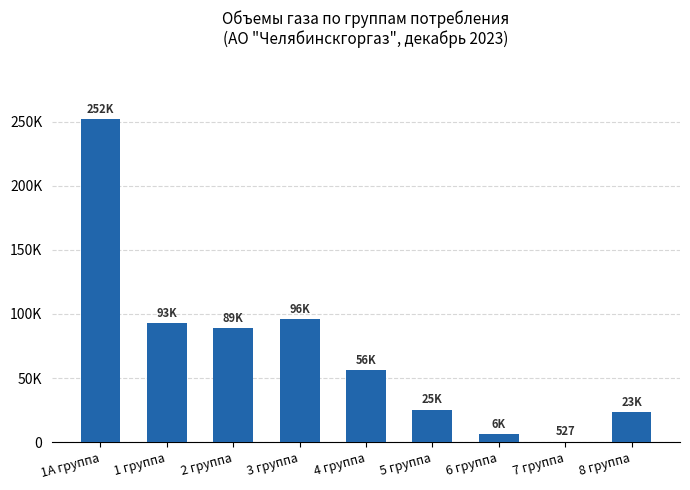

What is the difference between the maximum and minimum values?

251473.4